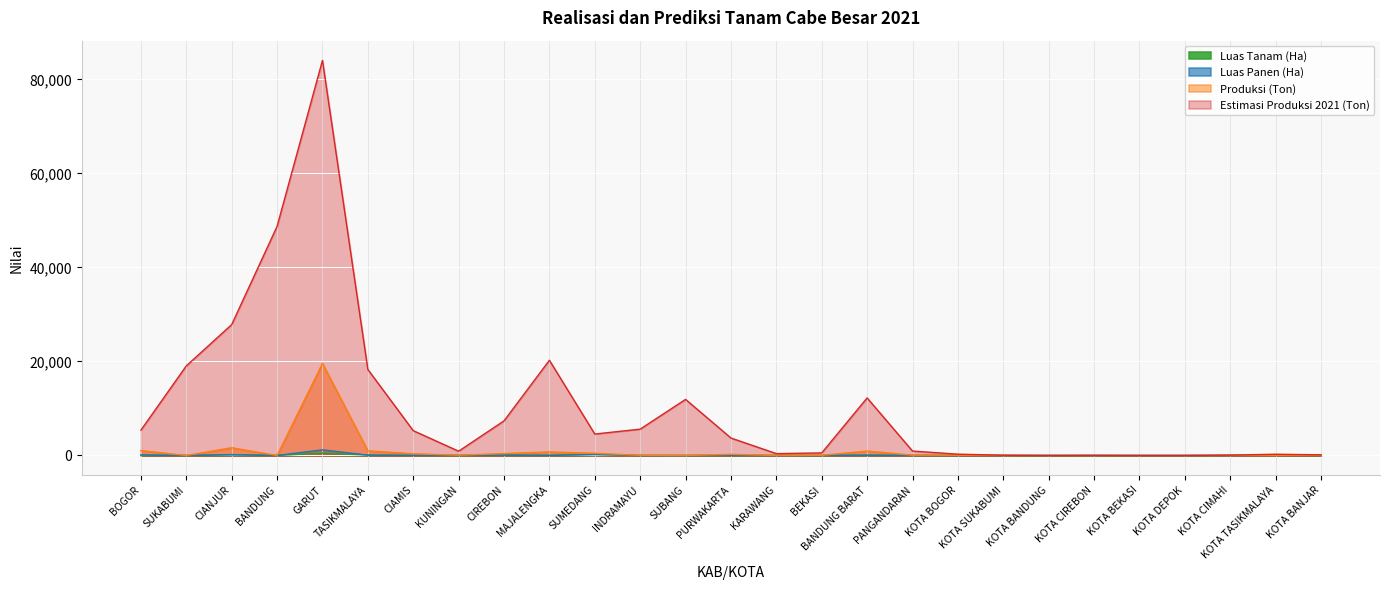

At how many categories does at least one series exceed 43203?

2